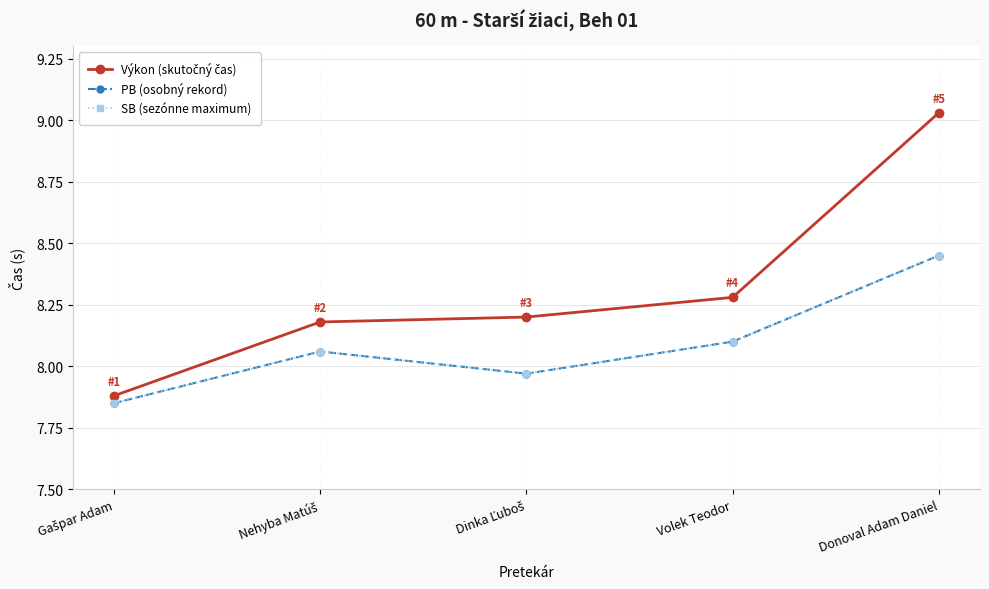

Is this an area chart (filled region under the line)?

No